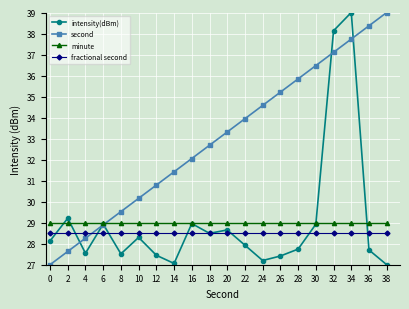

True or false: fractional second and second intersect in this chart.

True